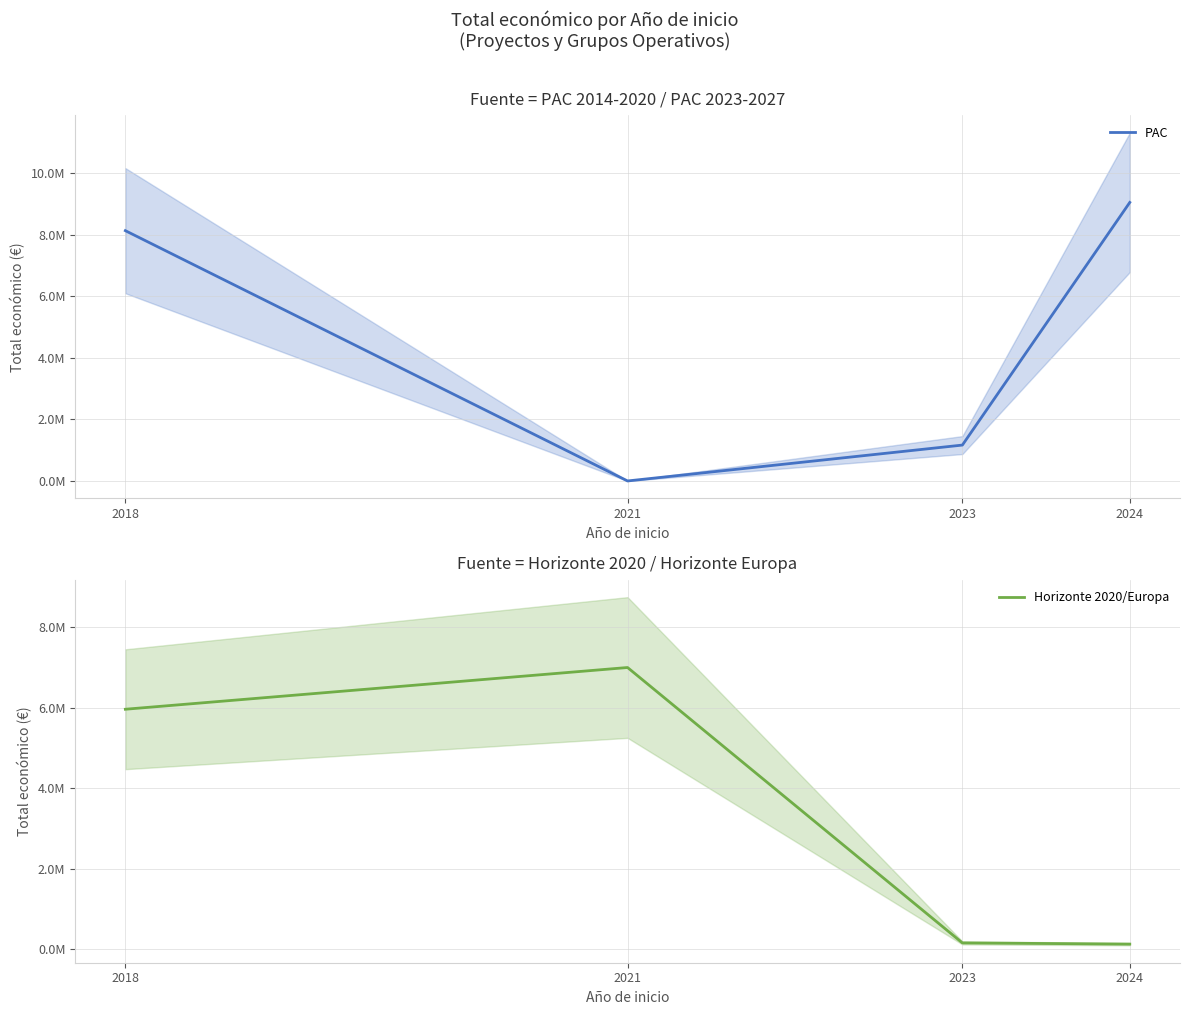

At which category does the chart reach its peak across all series?

2024